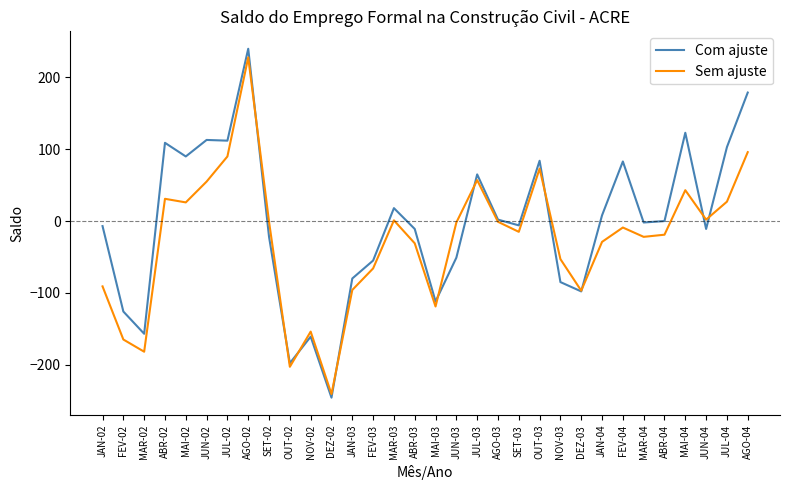

True or false: Sem ajuste has more than 1 interior local peaks.

True